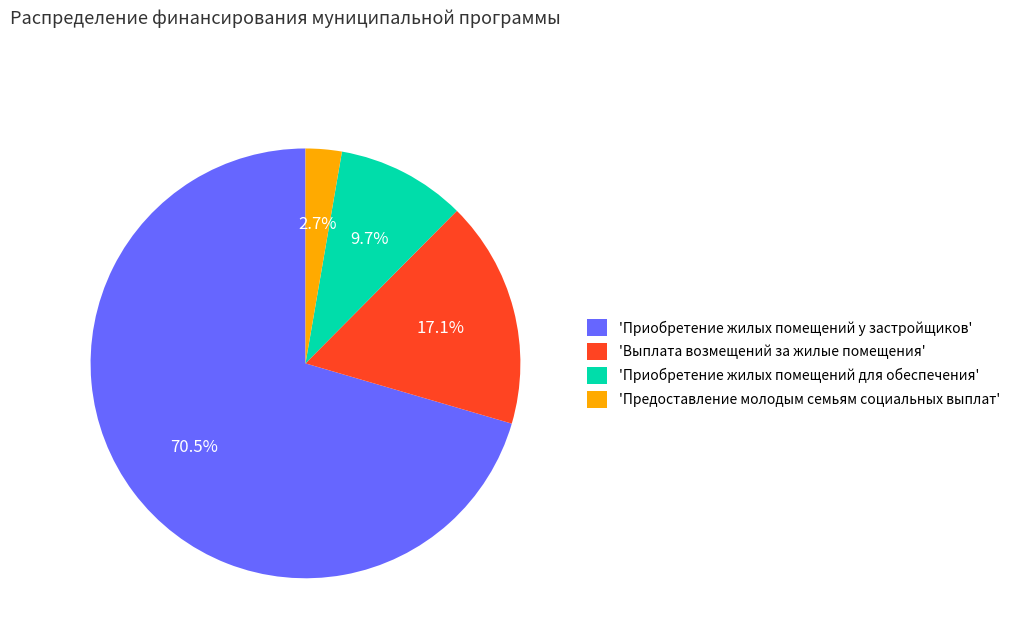

Which category accounts for the majority?

'Приобретение жилых помещений у застройщиков'